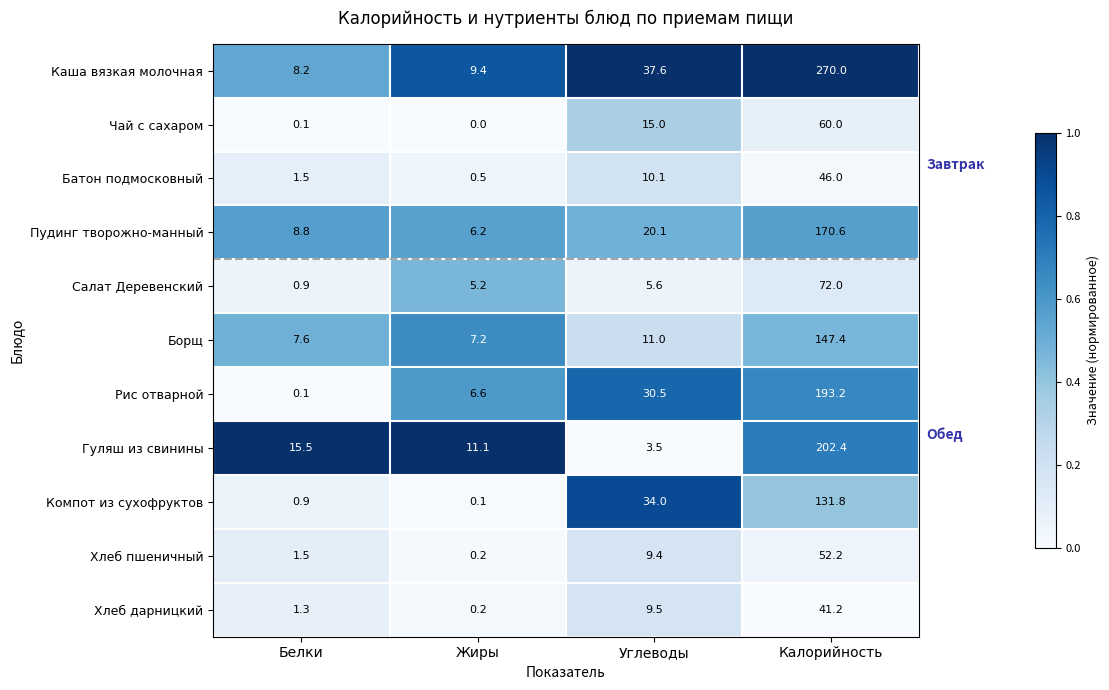

At which category is the sum across all series the highest?

Калорийность